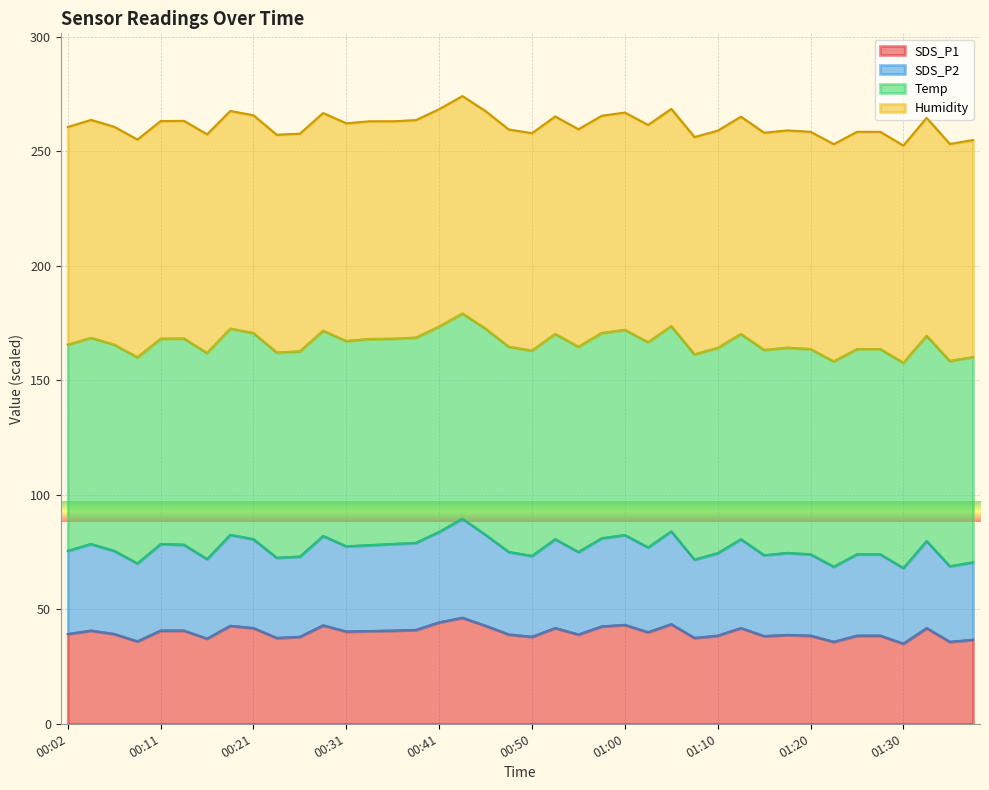

What is the minimum value shown in the chart?

35.0